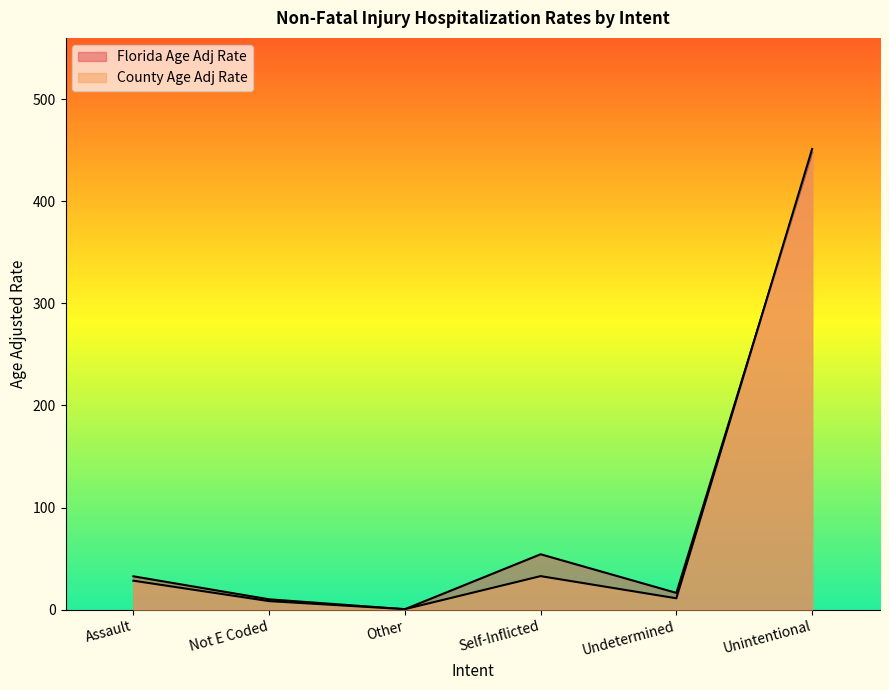

What is the sum of all County Age Adj Rate values?

532.5